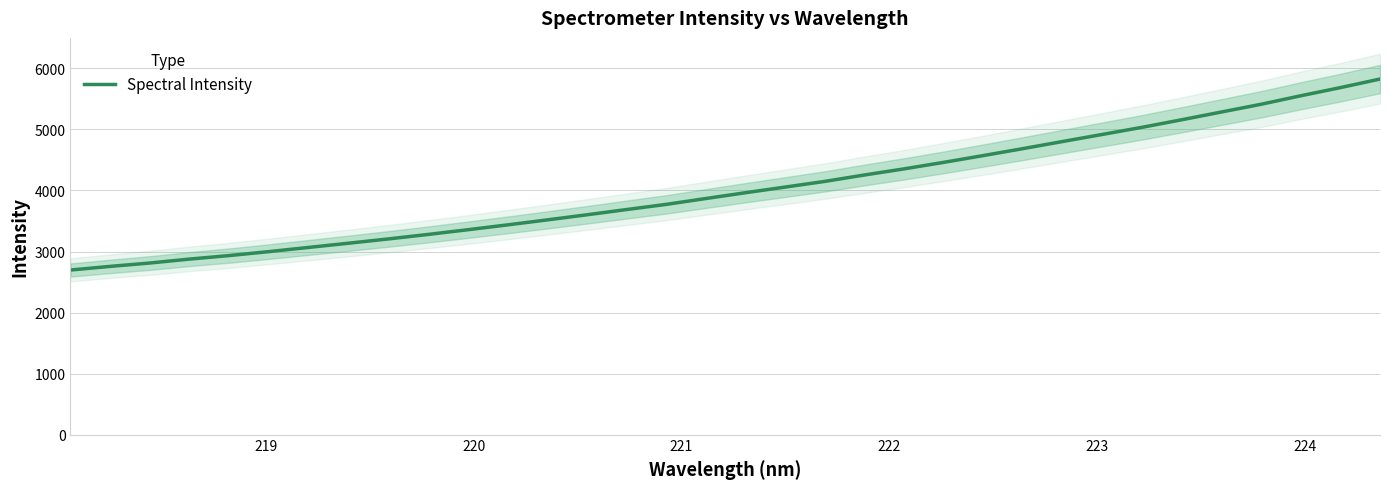

How many categories are shown in the chart?

34